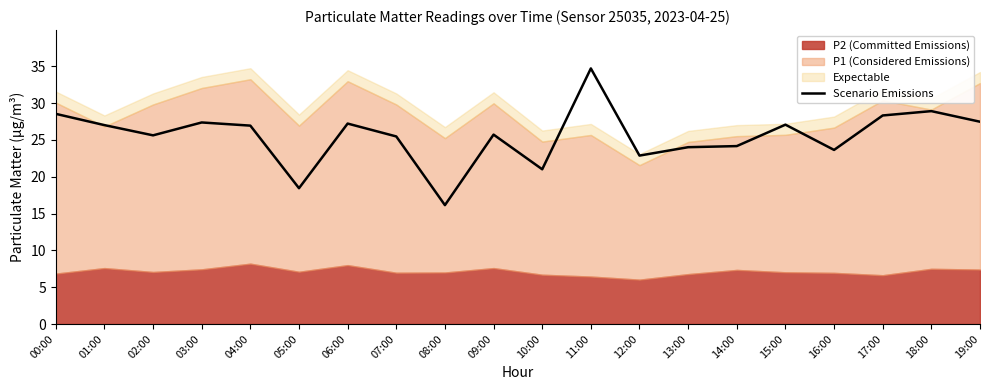

Is it true that Scenario Emissions equals 44.7 at 19:00?

False